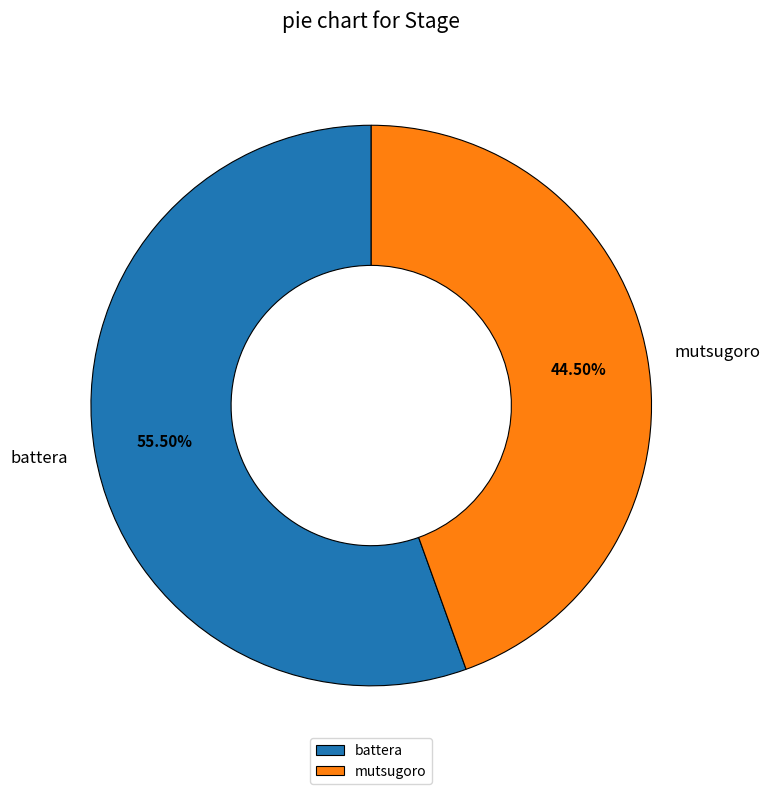

Is battera the majority of the pie?

Yes